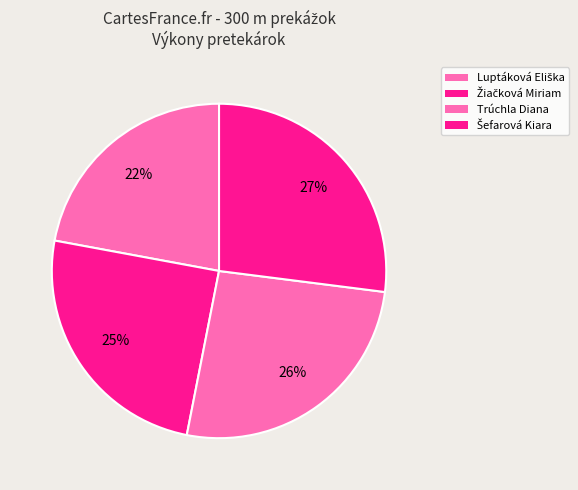

Which category has the smallest portion of the pie?

Luptáková Eliška